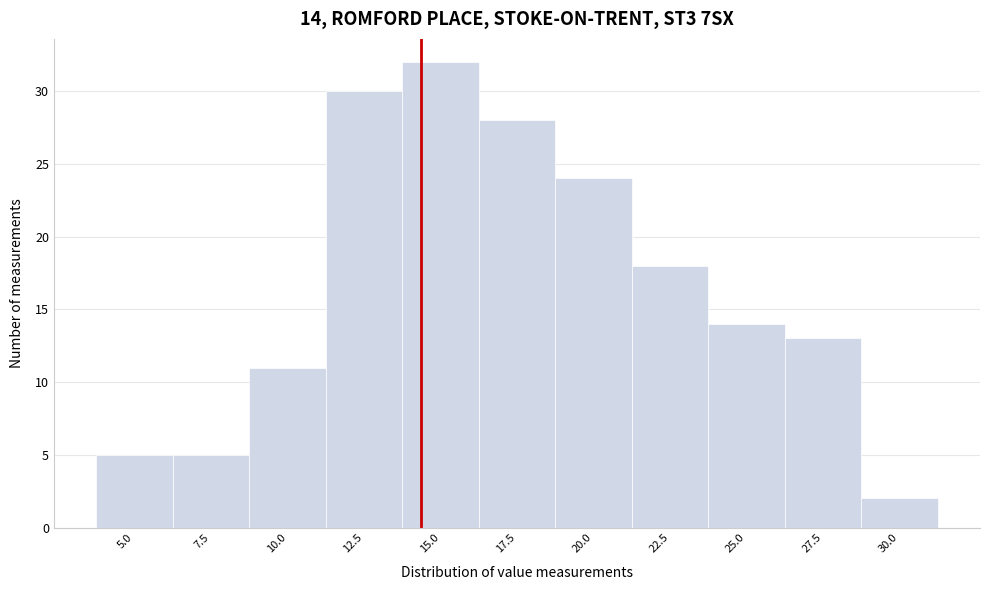

Reading right to left, extract all data points from this chart.

30.0=2	27.5=13	25.0=14	22.5=18	20.0=24	17.5=28	15.0=32	12.5=30	10.0=11	7.5=5	5.0=5